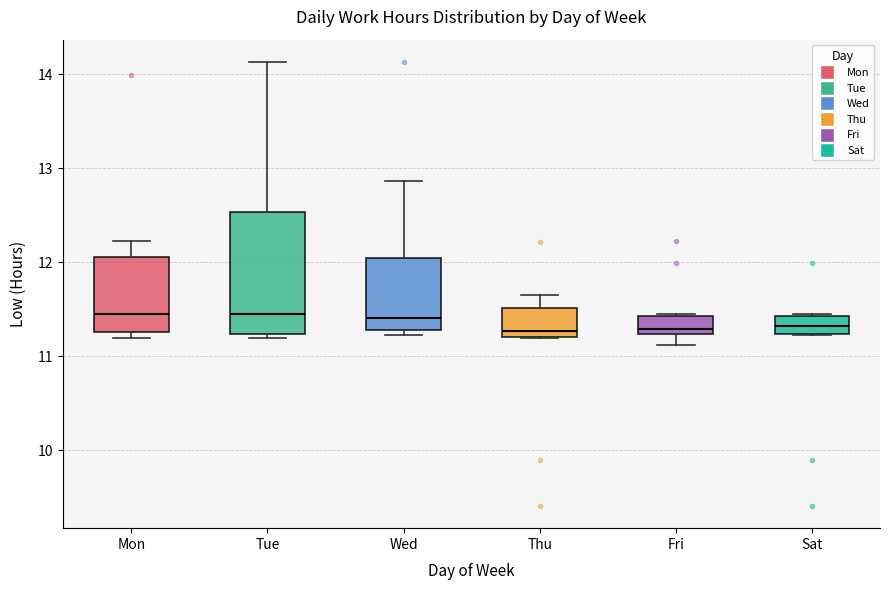

Reading left to right, read every box against the y-axis: the position of its median line, the range the box covers, and the ends of its whiskers. The values are not printed on the chart, so give them approximately, as read against the axis.

Mon: median 11.4, box 11.3 to 12.1, whiskers 11.2 to 12.2
Tue: median 11.4, box 11.2 to 12.5, whiskers 11.2 (just below the box's lower edge) to 14.1
Wed: median 11.4, box 11.3 to 12.0, whiskers 11.2 to 12.9
Thu: median 11.3, box 11.2 to 11.5, whiskers 11.2 to 11.7
Fri: median 11.3, box 11.2 to 11.4, whiskers 11.1 to 11.5
Sat: median 11.3, box 11.2 to 11.4, whiskers 11.2 to 11.5